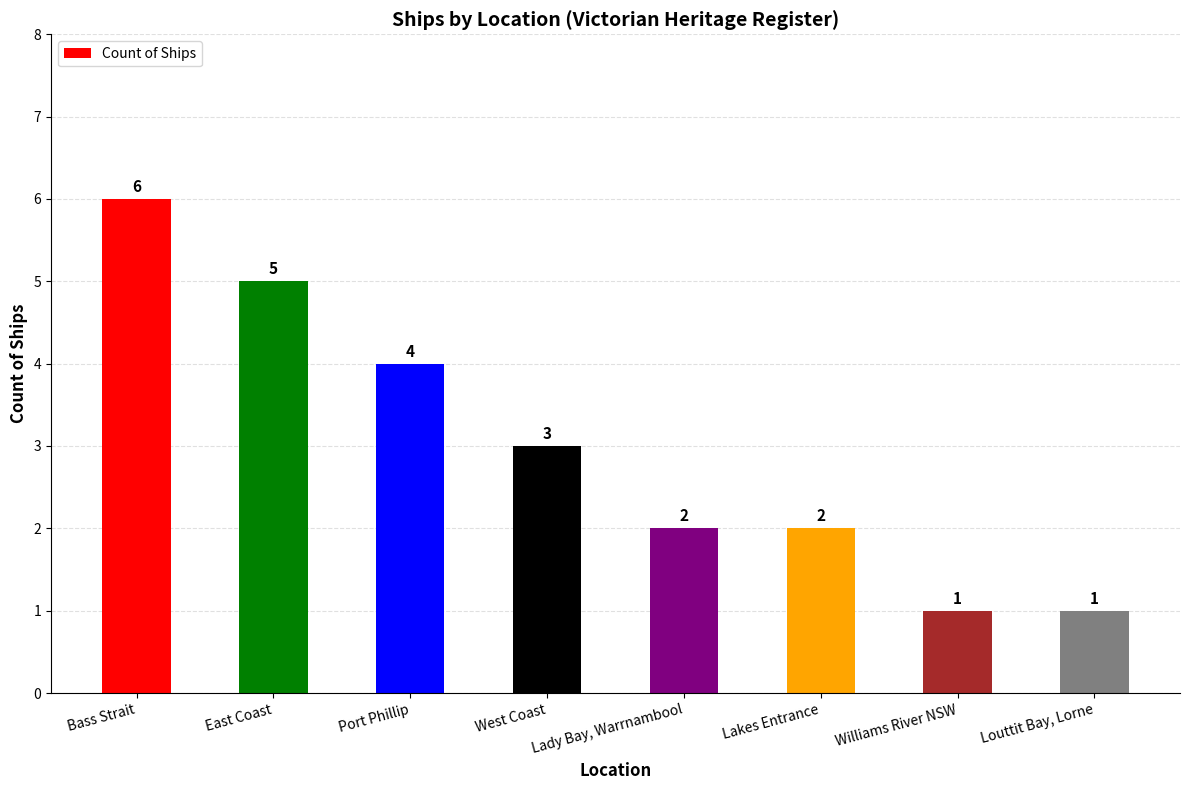

Where does the data first go above 3?

Bass Strait